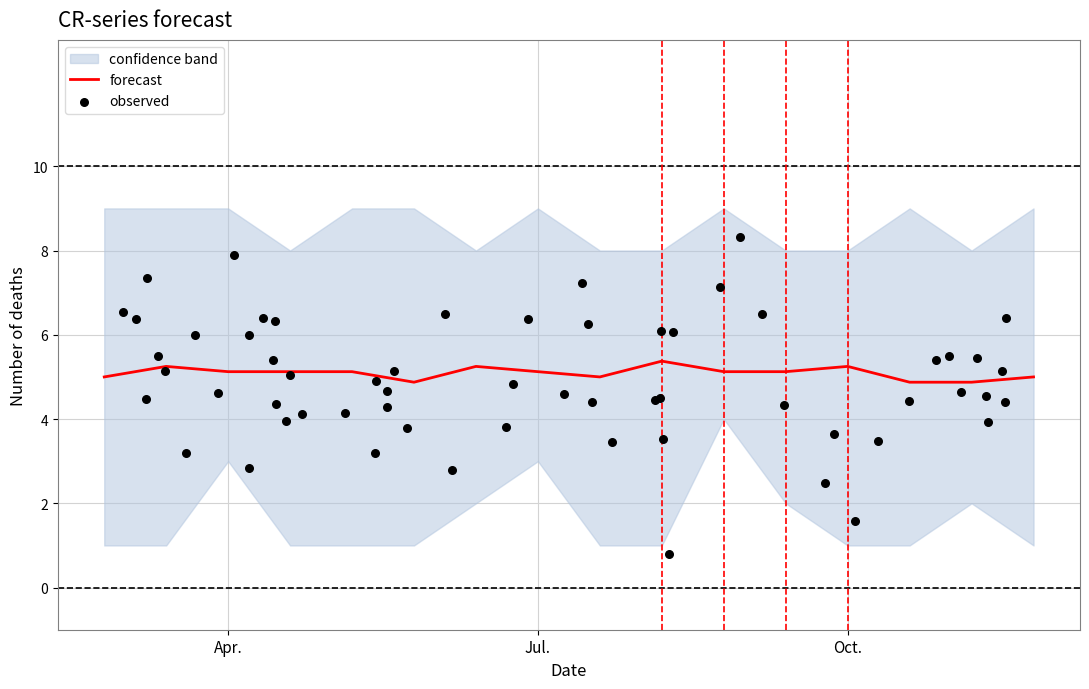

At how many categories does at least one series exceed 1?

16